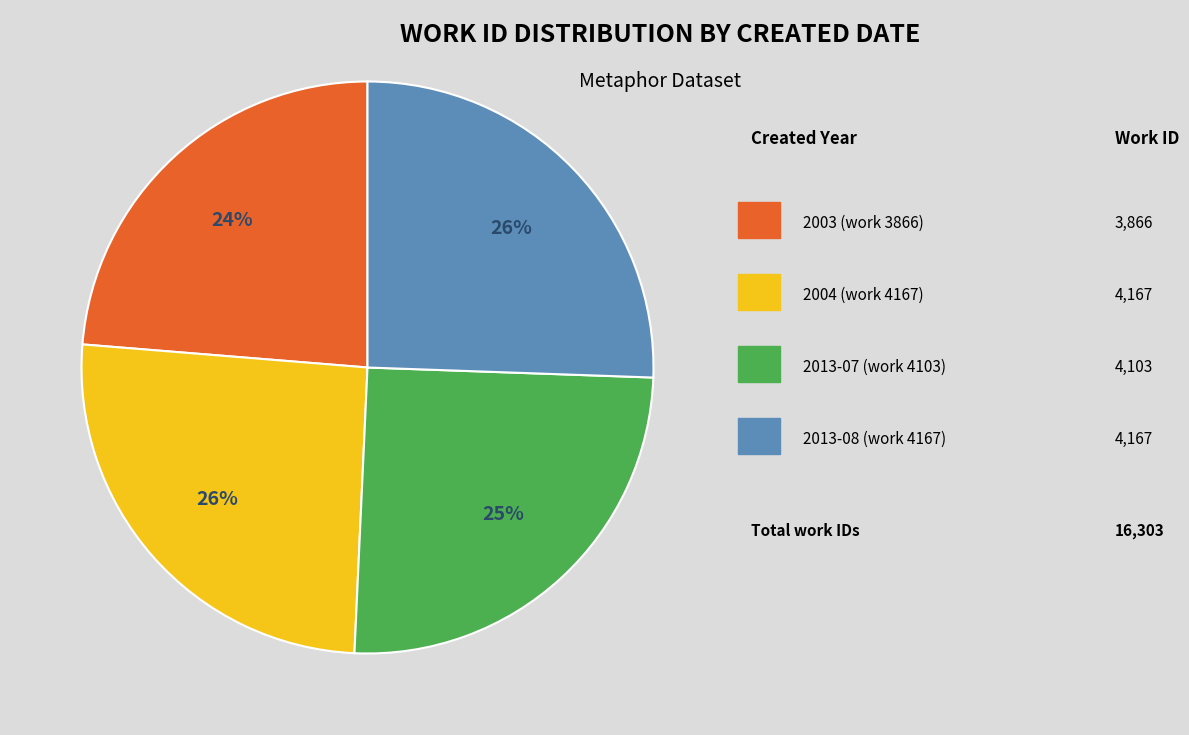

To the nearest percent, what is the difference between the largest and smallest slice percentages?

2%